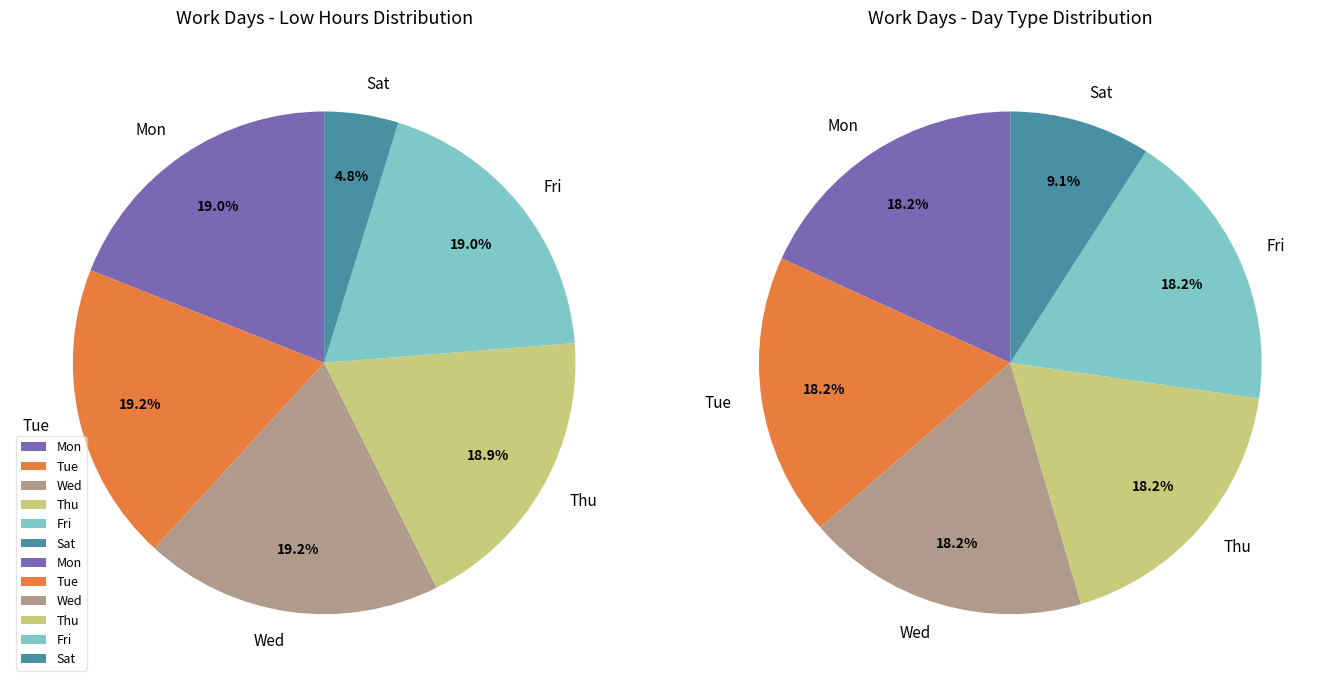

What is the largest slice in the pie chart?

Mon